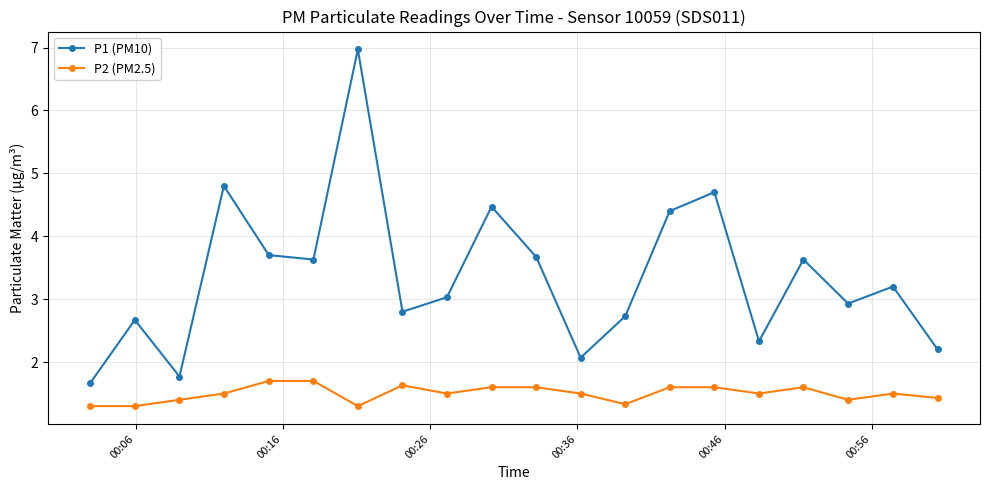

What is the average value of the P2 (PM2.5) series?

1.5